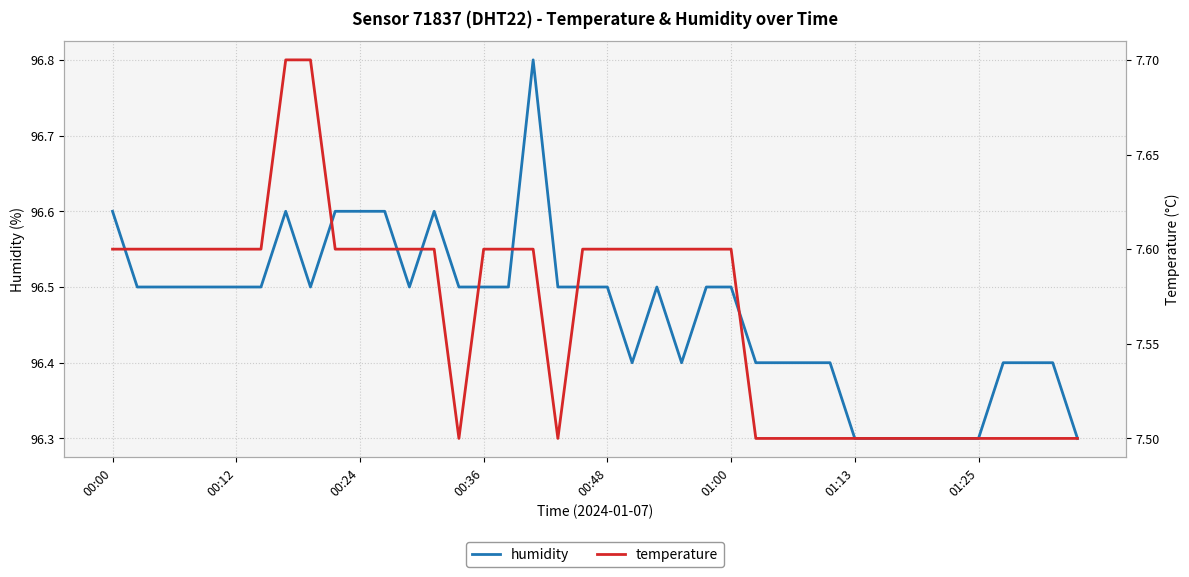

Where is temperature nearest to the value 7?

14